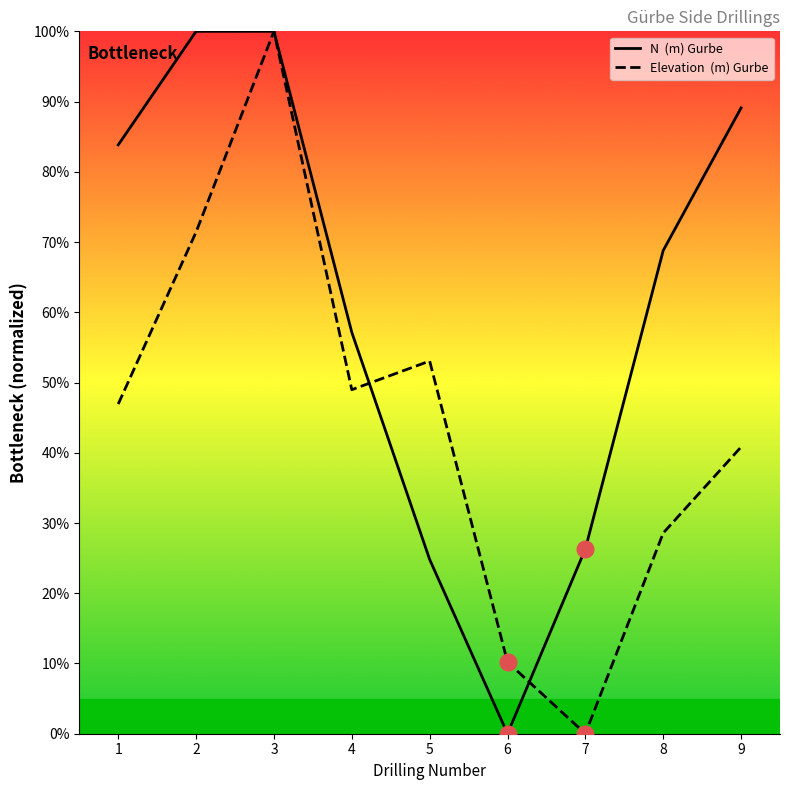

At which category is the sum across all series the highest?

3